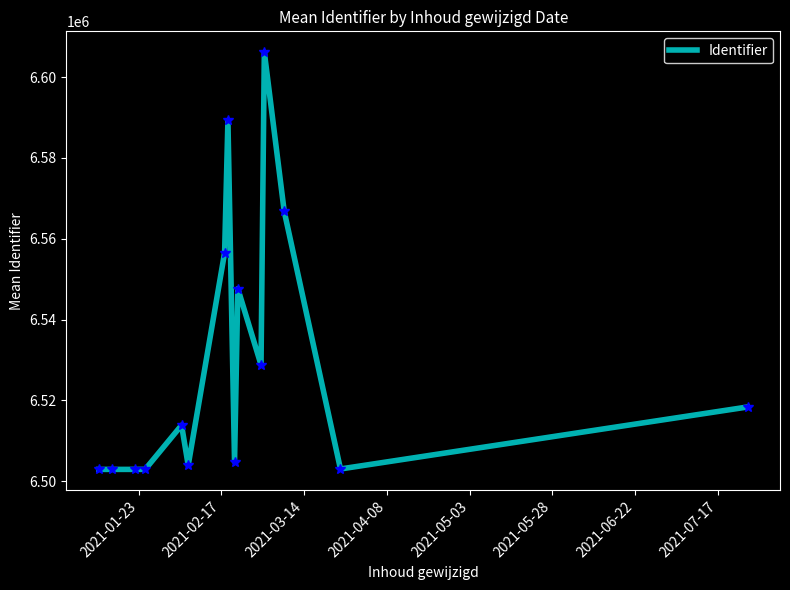

What is the smallest value displayed?

6502939.0